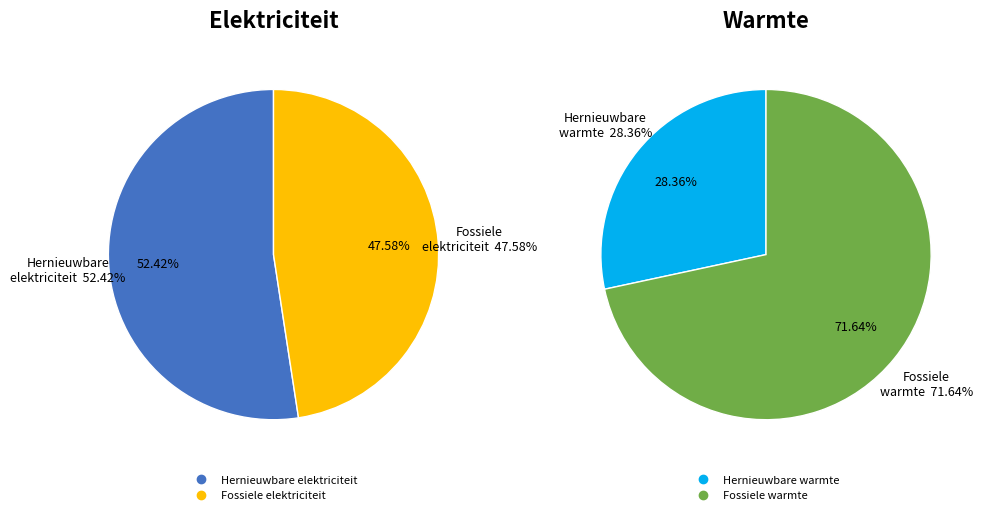

The Fossiele elektriciteitsproductie slice represents 15% of the pie. True or false?

False